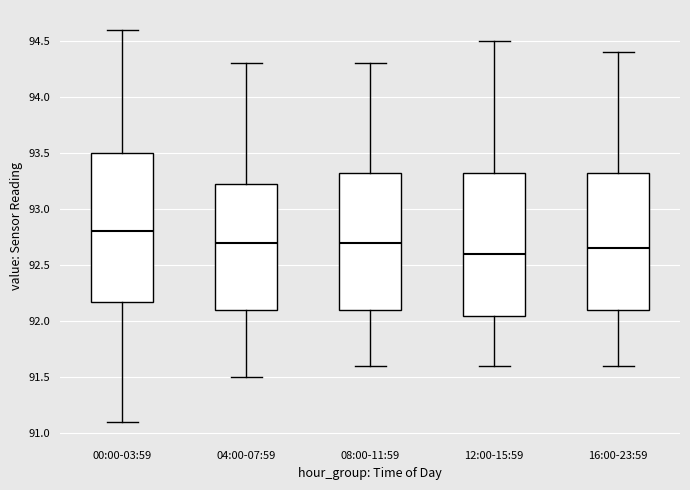

Reading left to right, read every box against the y-axis: the position of its median line, the range the box covers, and the ends of its whiskers. The values are not printed on the chart, so give them approximately, as read against the axis.

00:00-03:59: median 92.80, box 92.20 to 93.50, whiskers 91.10 to 94.60
04:00-07:59: median 92.70, box 92.10 to 93.25, whiskers 91.50 to 94.30
08:00-11:59: median 92.70, box 92.10 to 93.35, whiskers 91.60 to 94.30
12:00-15:59: median 92.60, box 92.05 to 93.35, whiskers 91.60 to 94.50
16:00-23:59: median 92.65, box 92.10 to 93.35, whiskers 91.60 to 94.40